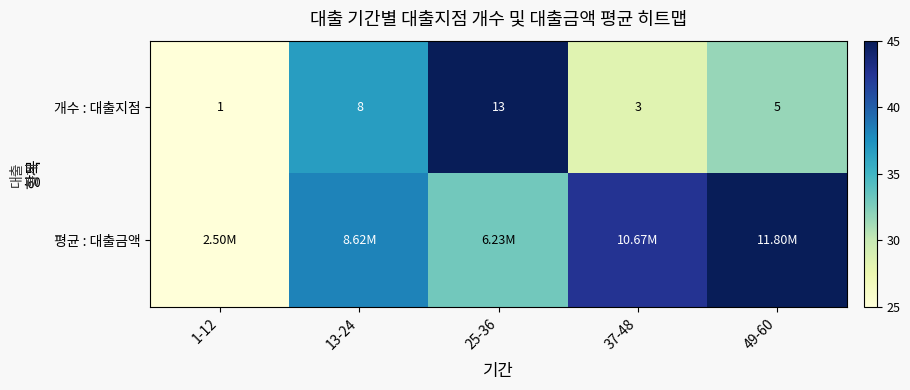

Between 13-24 and 49-60, which series saw the biggest shift?

평균 : 대출금액